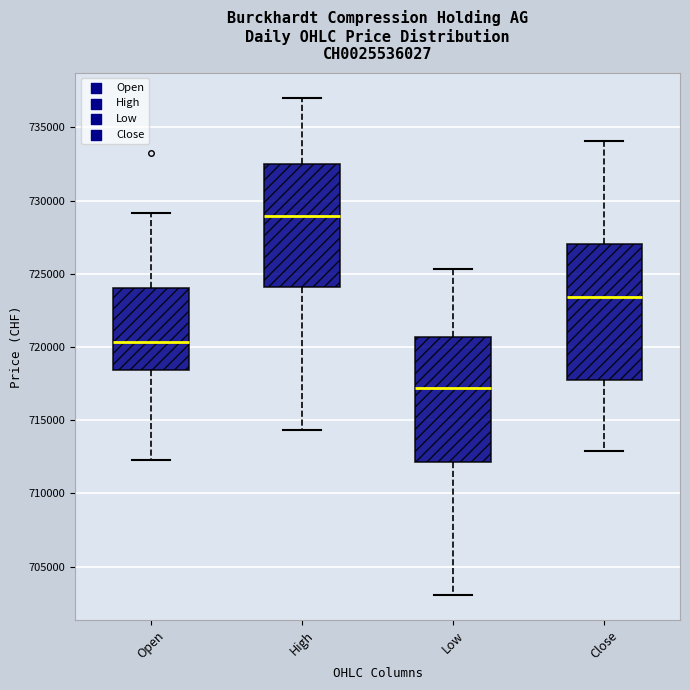

Reading left to right, read every box against the y-axis: the position of its median line, the range the box covers, and the ends of its whiskers. The values are not printed on the chart, so give them approximately, as read against the axis.

Open: median 720500, box 718500 to 724000, whiskers 712000 to 729000
High: median 729000, box 724000 to 732500, whiskers 714500 to 737000
Low: median 717000, box 712000 to 720500, whiskers 703000 to 725500
Close: median 723500, box 717500 to 727000, whiskers 713000 to 734000